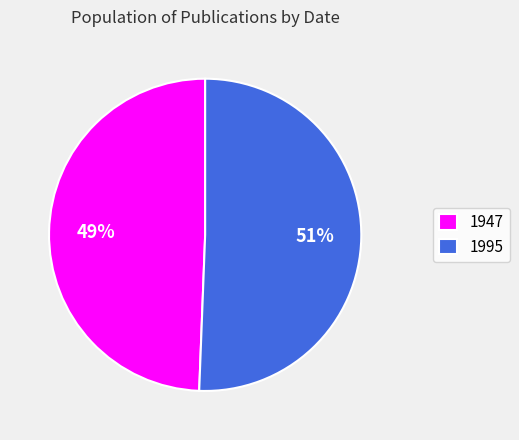

Does any single category account for the majority?

Yes